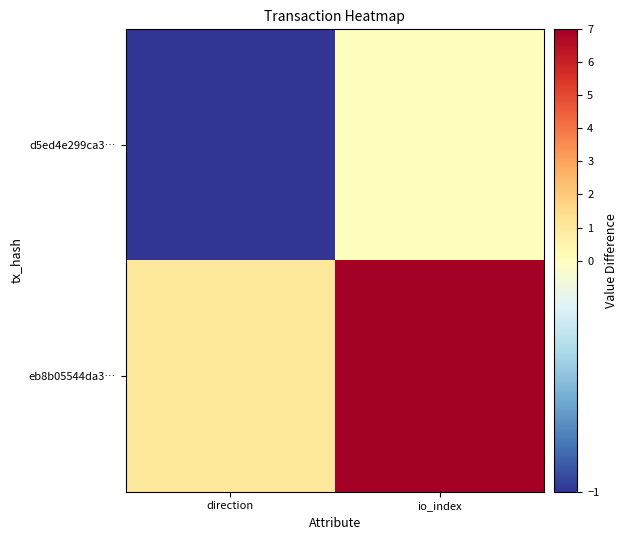

Between direction and io_index, which series saw the biggest shift?

eb8b05544da3…